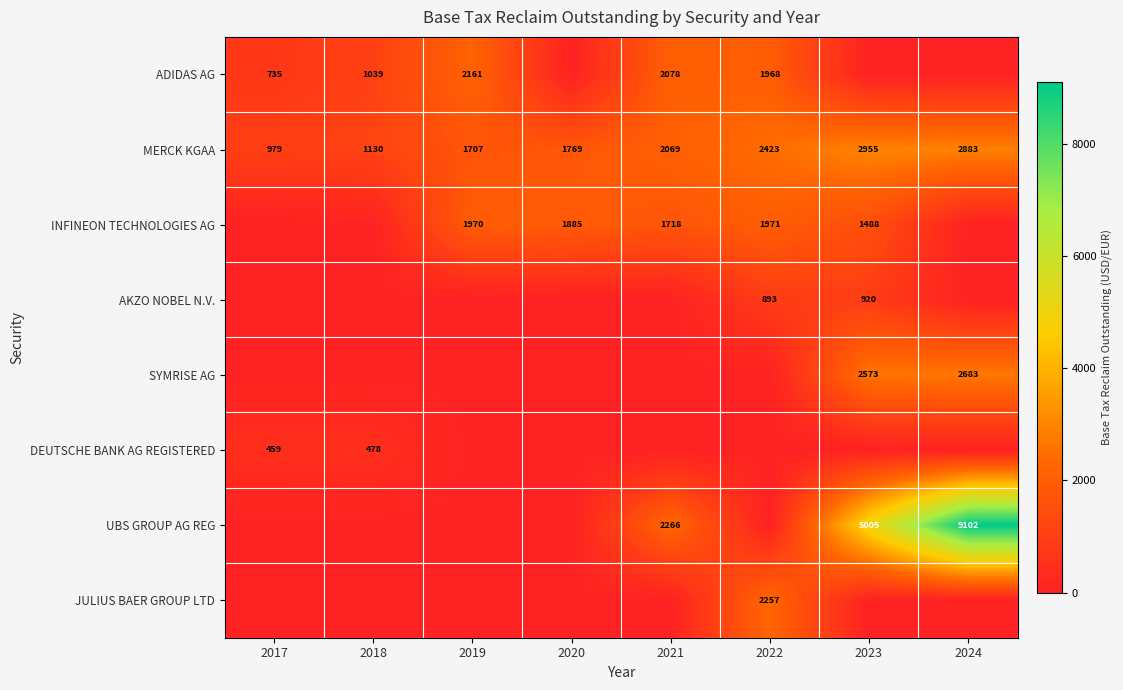

Which category has the lowest value across all series?

2020